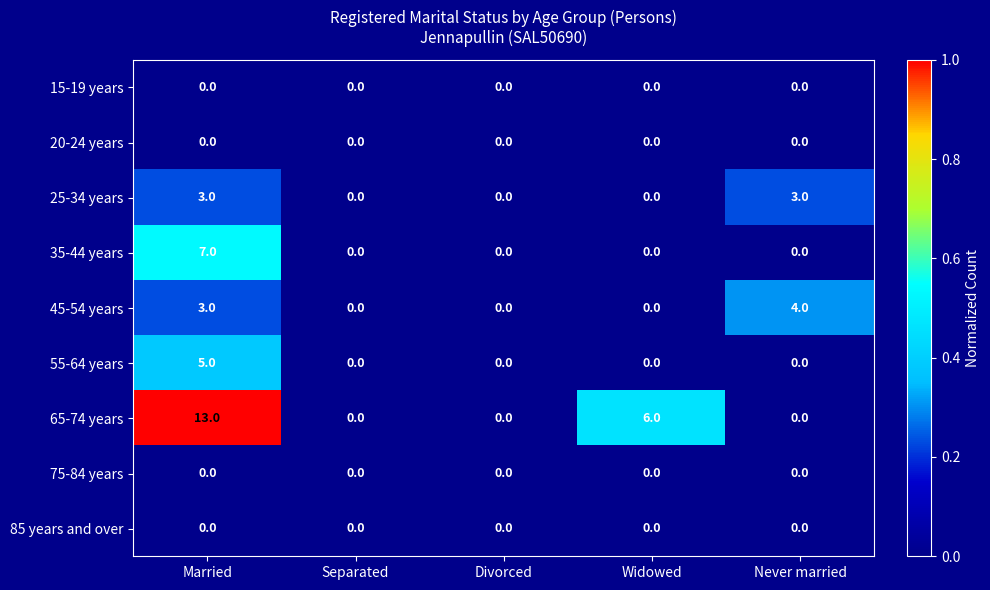

The value of 20-24 years at Divorced is 0. True or false?

True